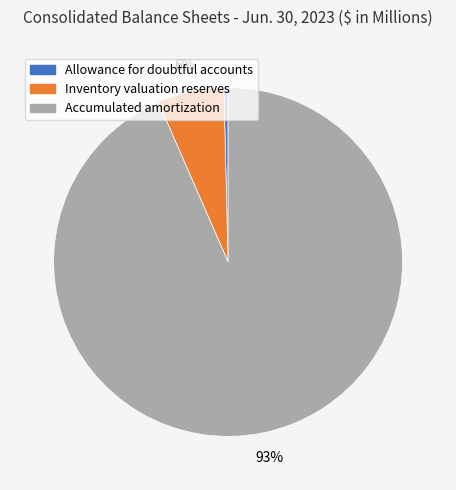

Combined, do Inventory valuation reserves and Allowance for doubtful accounts account for over 50%?

No